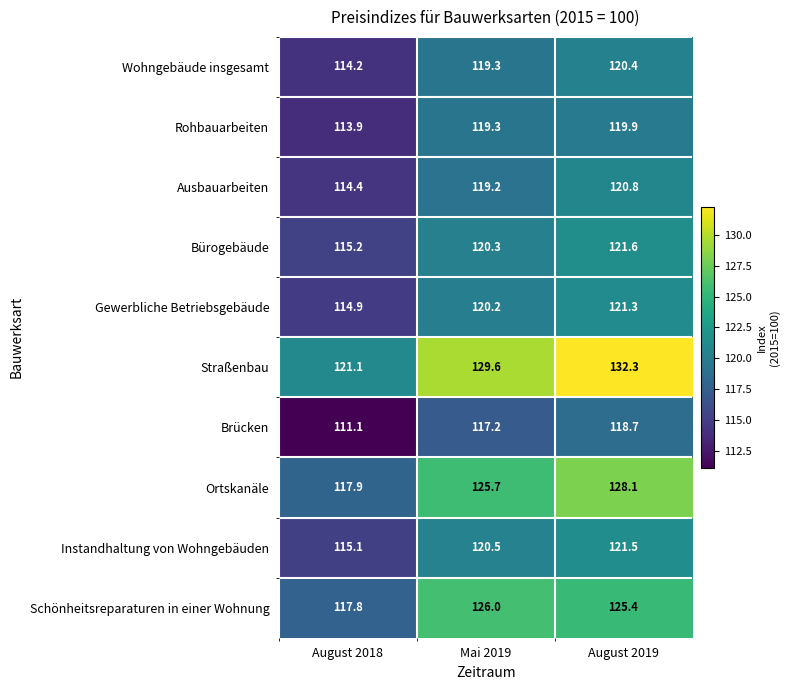

Which series has the largest total across all categories?

Straßenbau